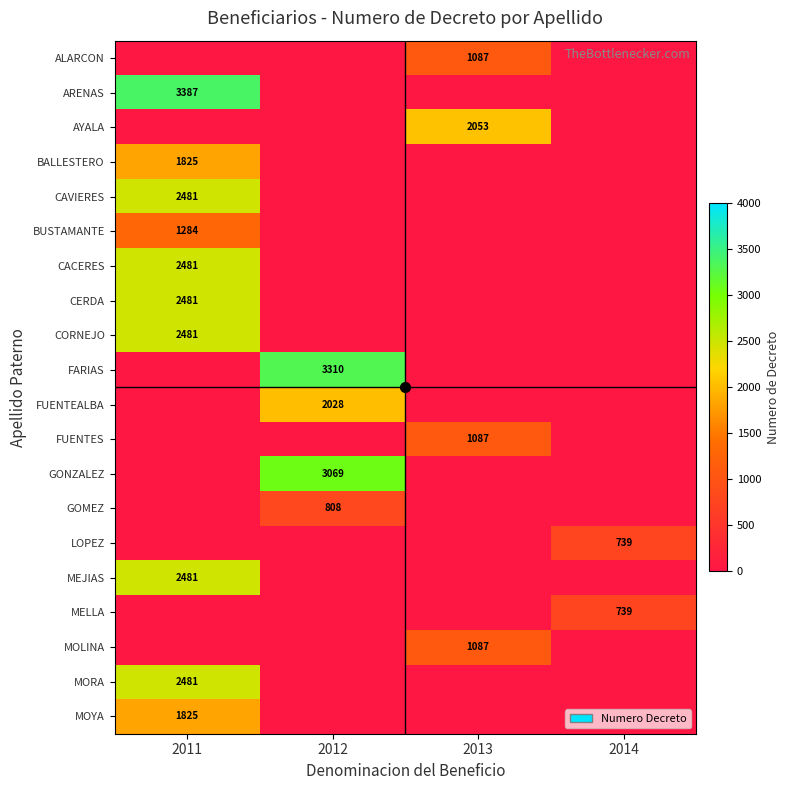

The value of MELLA at 2014 is 479. True or false?

False